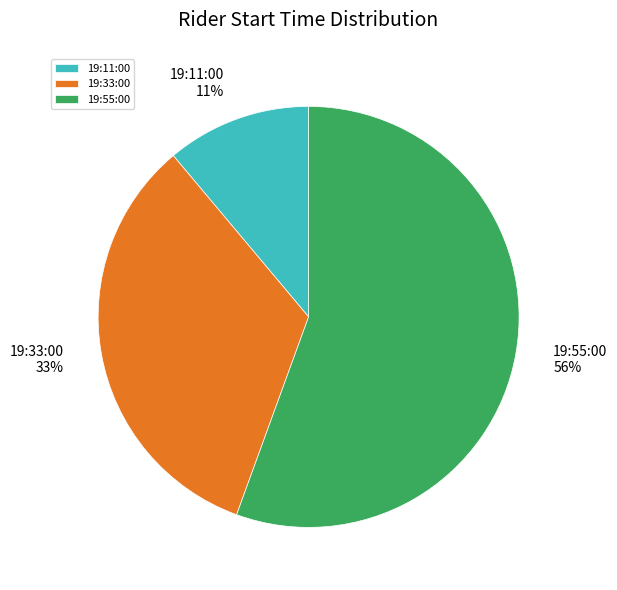

To the nearest percent, what is the average slice percentage?

33%